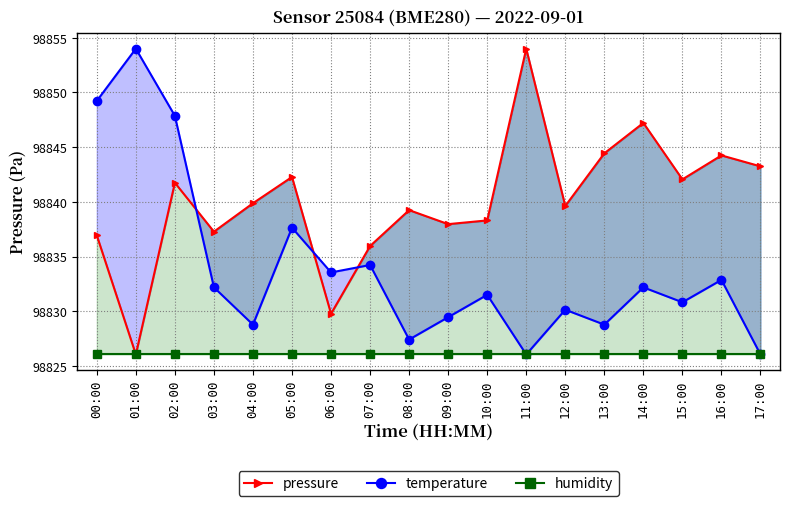

Read the humidity value at 13:00.

98826.1